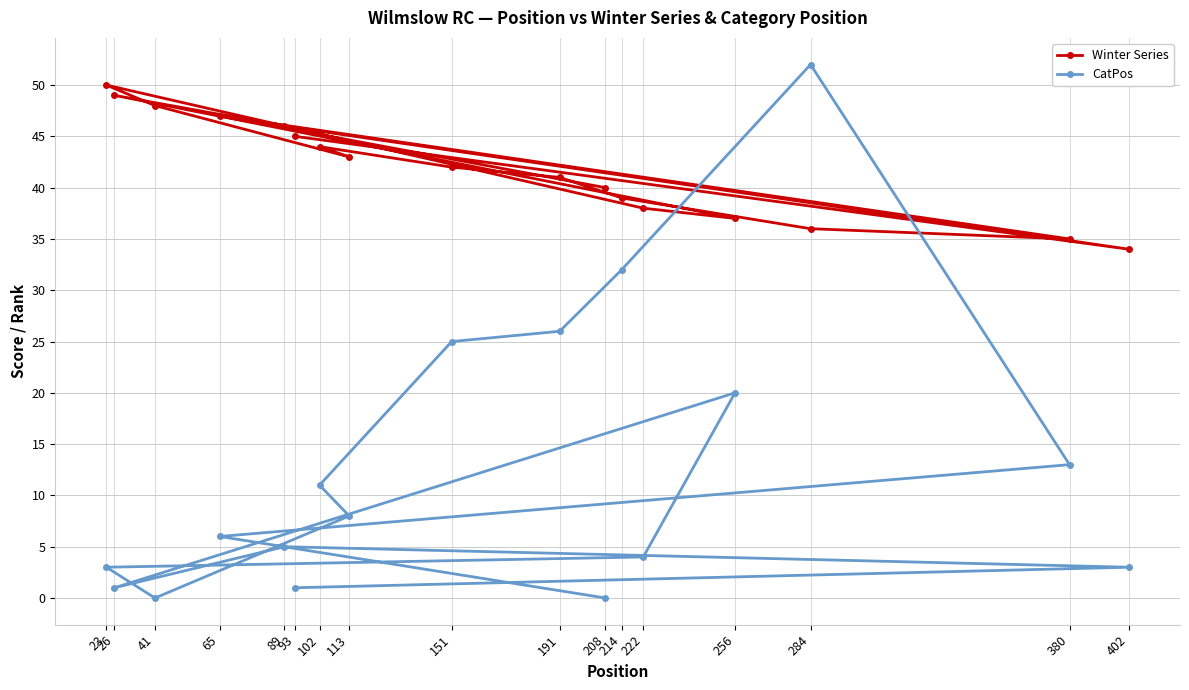

What is the difference between the maximum and second lowest values in the CatPos series?

52